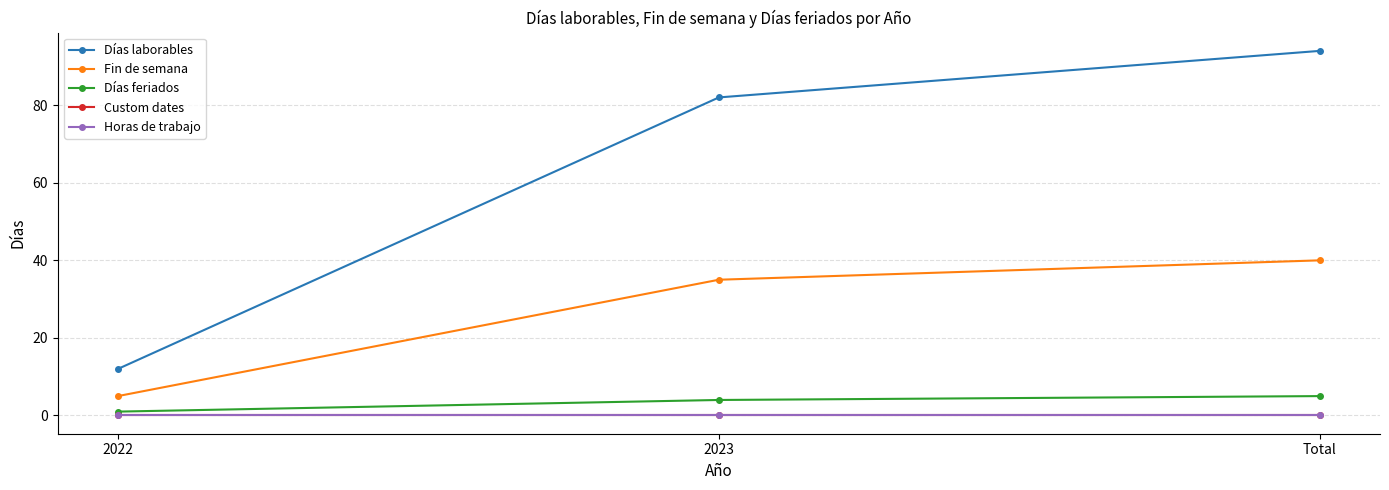

What is the greatest value displayed?

94